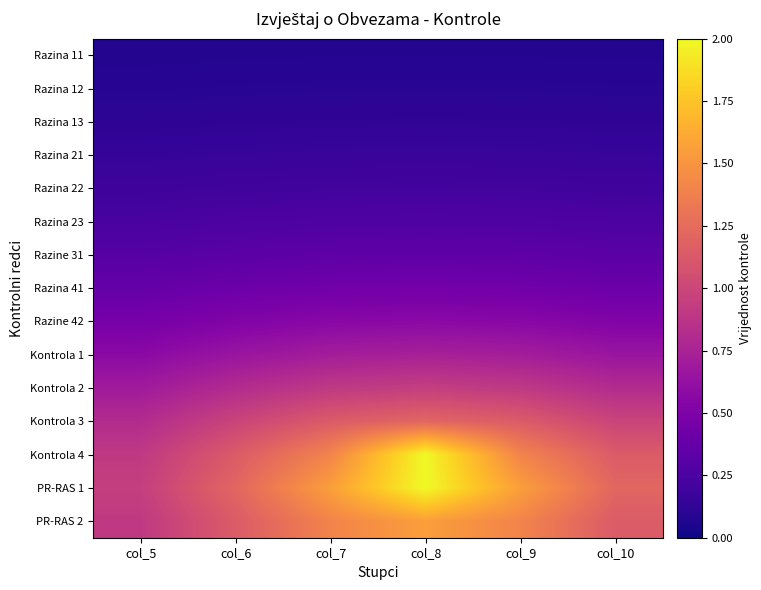

What is the total value across all series at col_7?

9.4